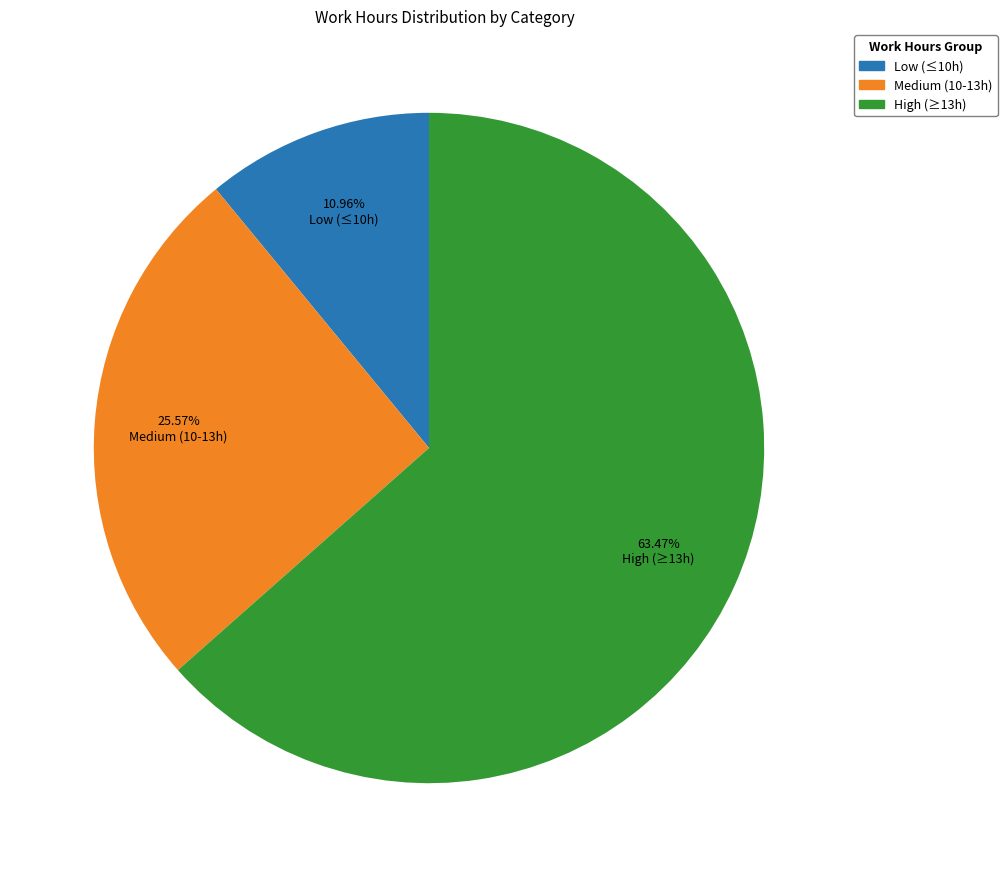

Is there a majority slice in this chart?

Yes